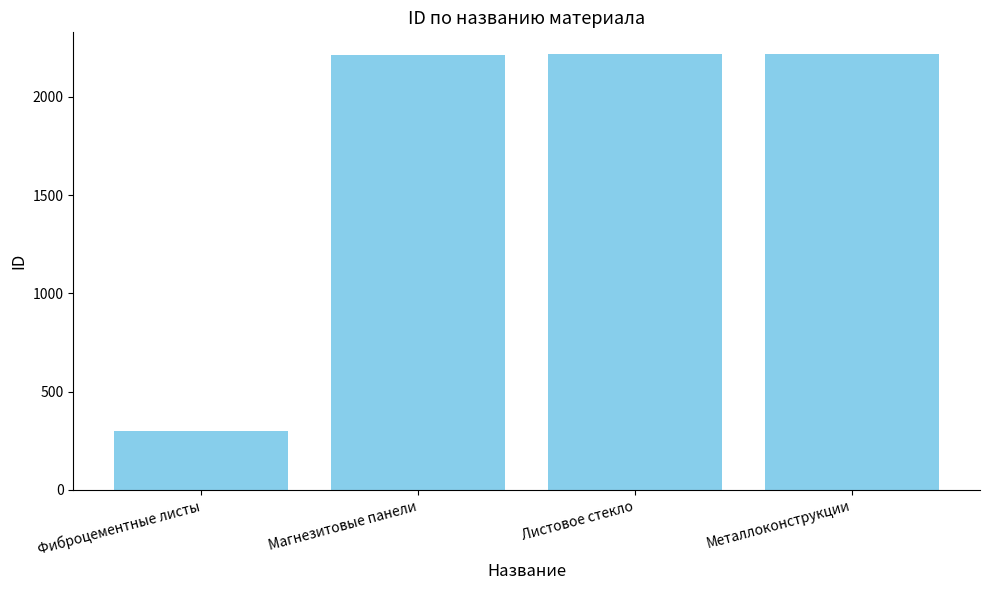

The chart shows a value of 2216 at Магнезитовые панели. True or false?

True